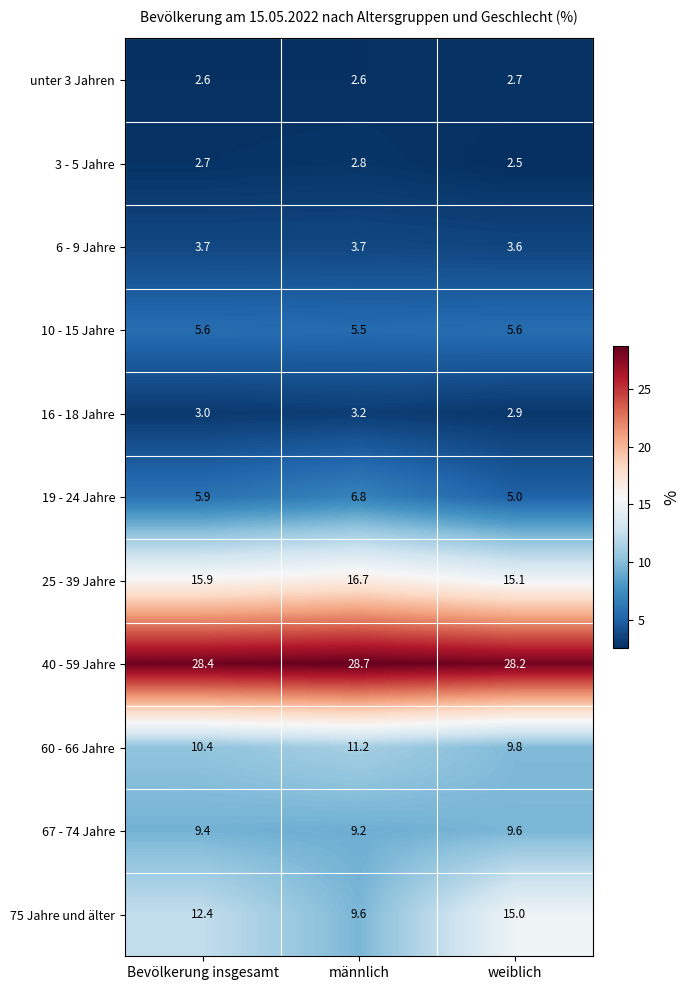

At männlich, list the series in order from smallest to largest.

unter 3 Jahren, 3 - 5 Jahre, 16 - 18 Jahre, 6 - 9 Jahre, 10 - 15 Jahre, 19 - 24 Jahre, 67 - 74 Jahre, 75 Jahre und älter, 60 - 66 Jahre, 25 - 39 Jahre, 40 - 59 Jahre